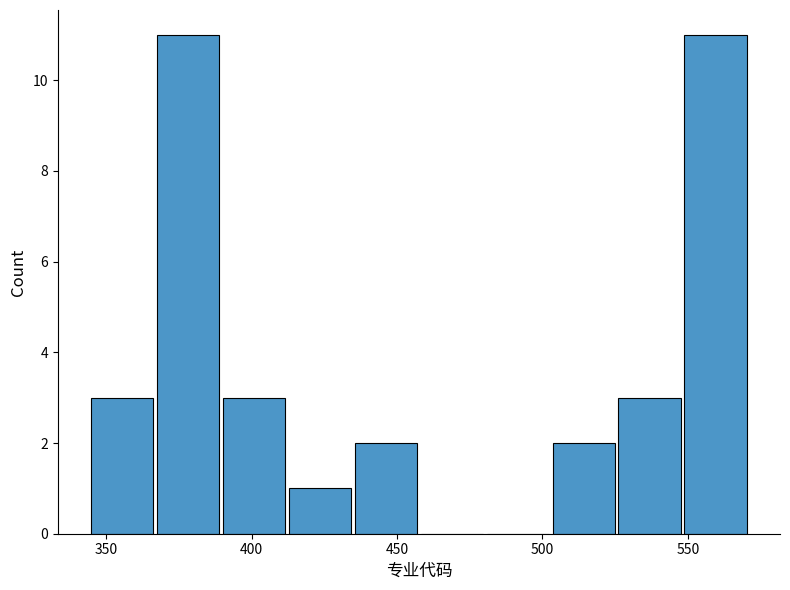

Reading left to right, list every bar in this chart as the range it spans on the x-axis followed by its height. Neither the bar edges nor the heights are printed on the chart, so give them approximately, as read against the axes.

345 to 365: 3
365 to 390: 11
390 to 410: 3
410 to 435: 1
435 to 460: 2
460 to 480: 0
480 to 505: 0
505 to 525: 2
525 to 550: 3
550 to 570: 11